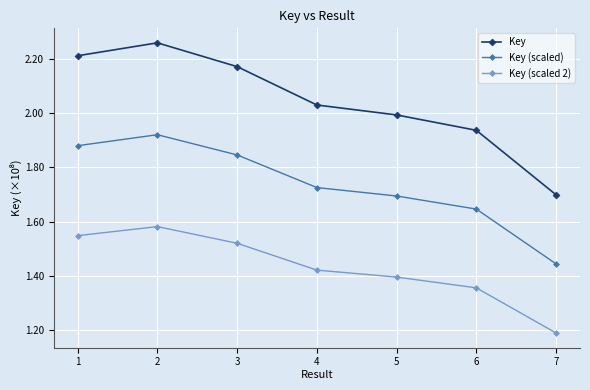

Reading left to right, transcribe all the data shown in this chart.

Key: 1=221202361.0	2=225961336.0	3=217189562.0	4=203035694.0	5=199368878.0	6=193695570.0	7=169903419.0
Key (scaled): 1=188022006.8	2=192067135.6	3=184611127.7	4=172580339.9	5=169463546.3	6=164641234.5	7=144417906.2
Key (scaled 2): 1=154841652.7	2=158172935.2	3=152032693.4	4=142124985.8	5=139558214.6	6=135586899.0	7=118932393.3